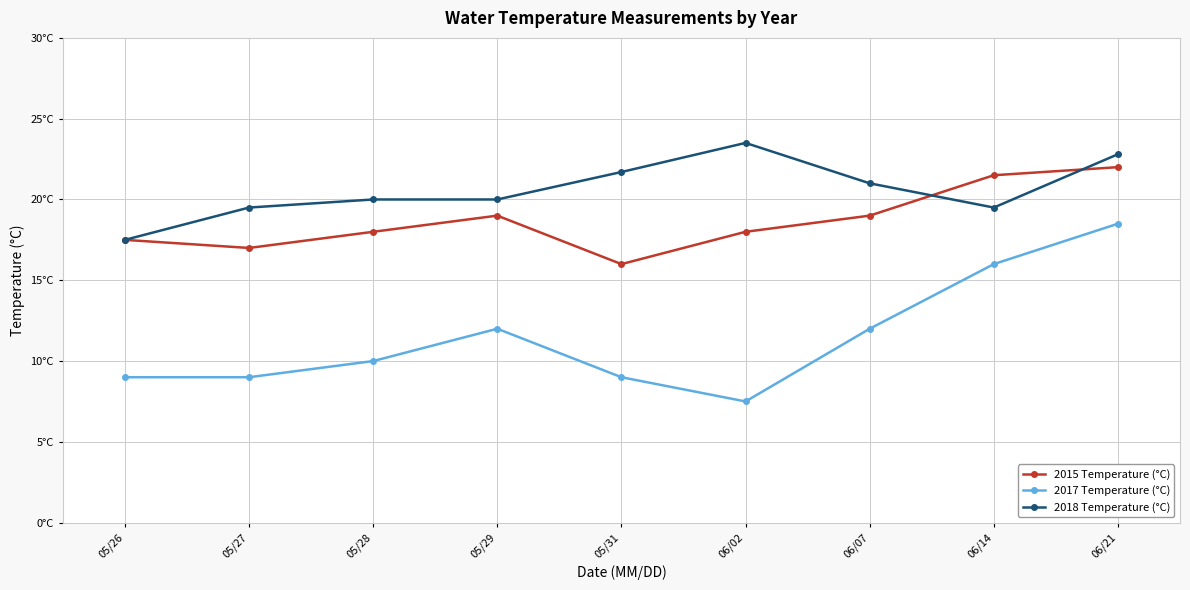

What is the highest value of the 2017 Temperature (°C) series?

18.5